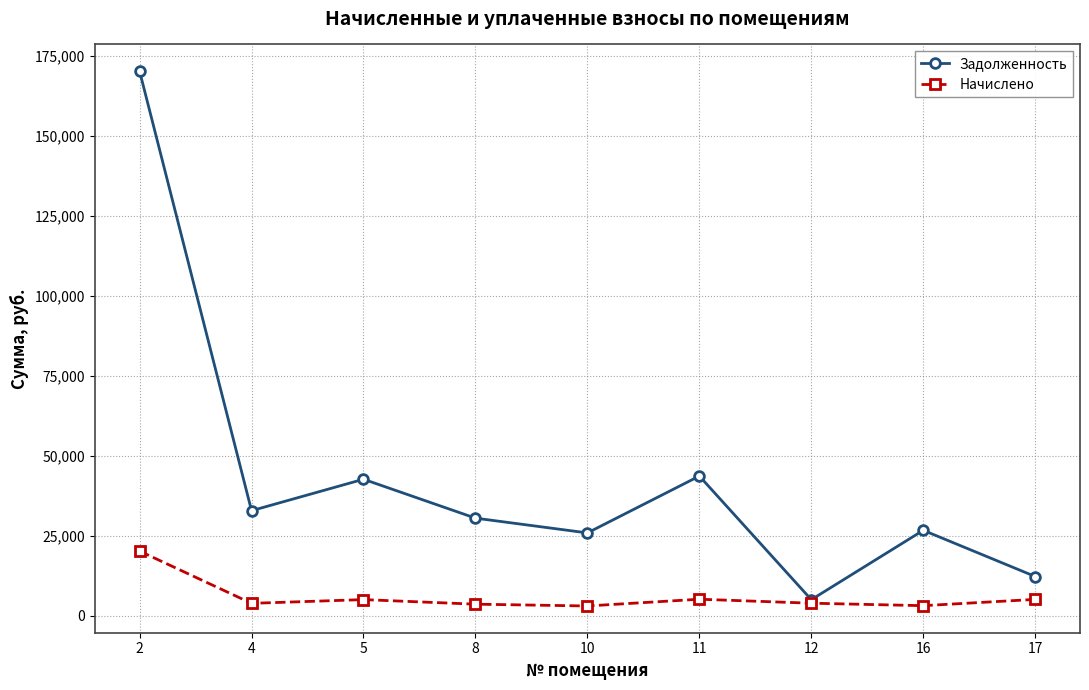

What is the total value across all series at 4?

36779.5